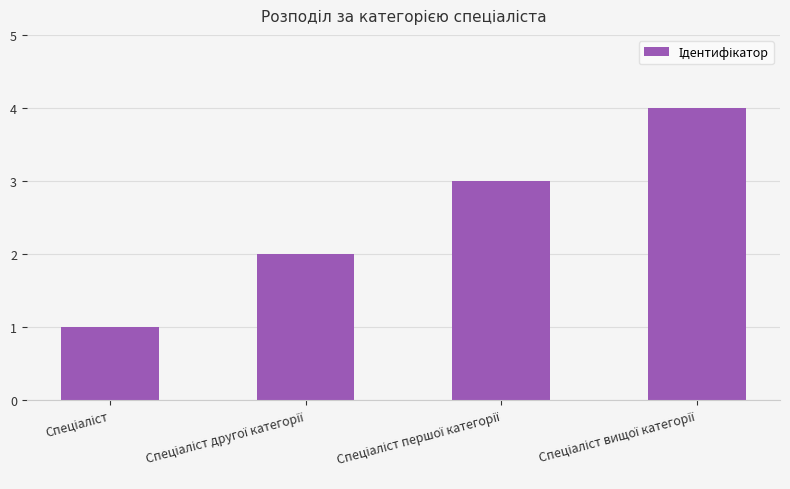

What is the sum of all values?

10